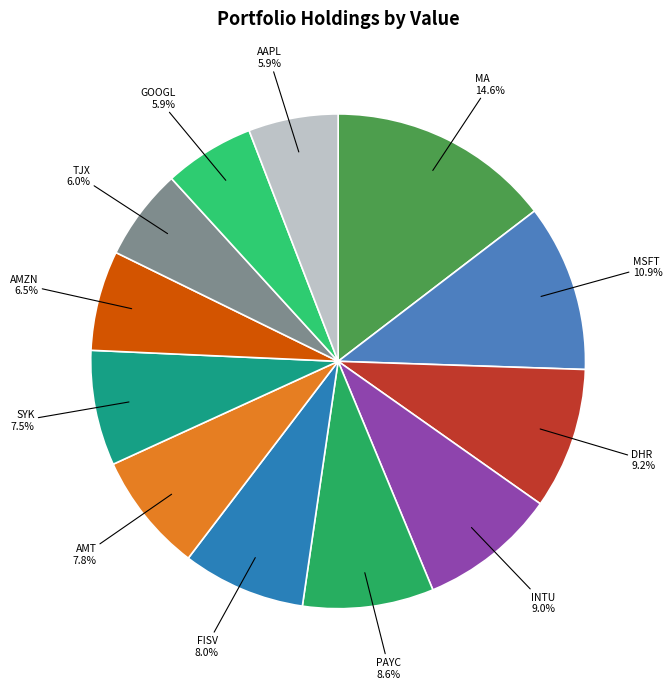

Is the sum of AMZN and TJX greater than half?

No